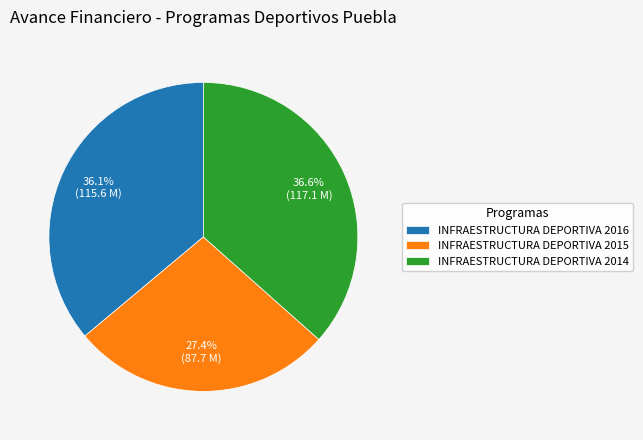

Combined, what portion of the pie is INFRAESTRUCTURA DEPORTIVA 2014 and INFRAESTRUCTURA DEPORTIVA 2016?

72.6%